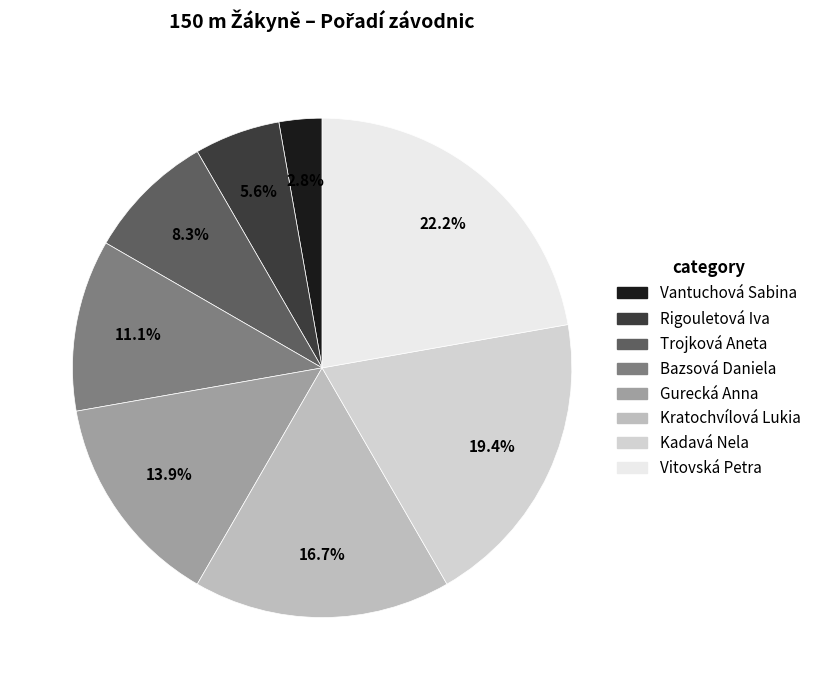

To the nearest percent, what is the average slice percentage?

12%